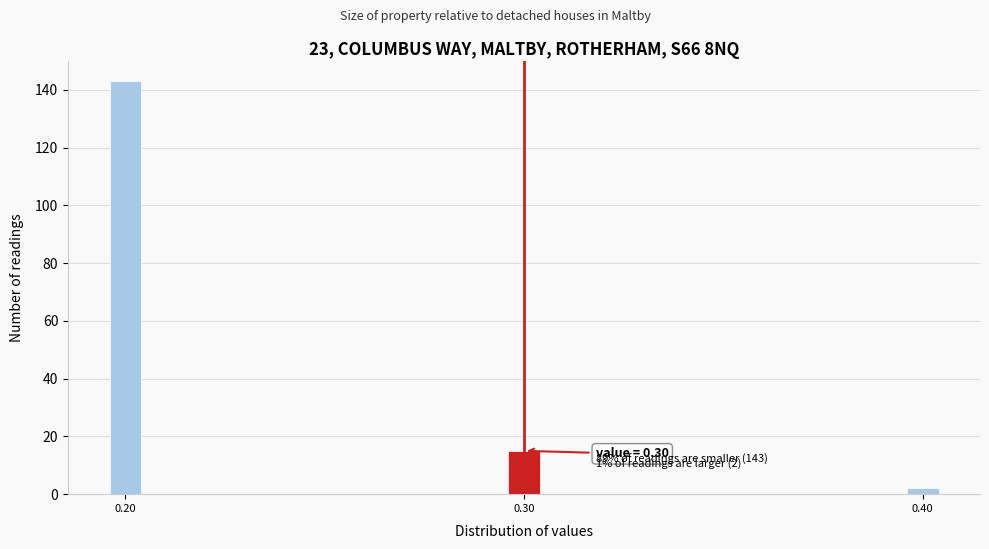

Reading left to right, extract all data points from this chart.

0.20=143	0.30=15	0.40=2